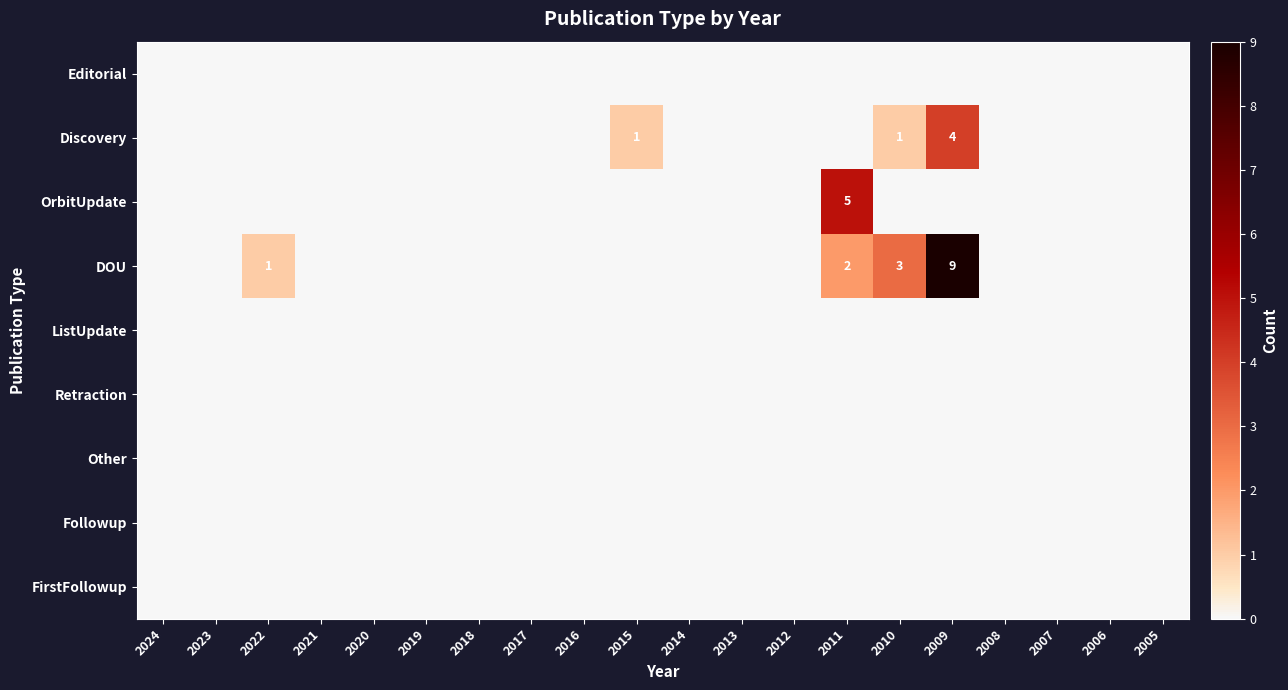

How many distinct data groups are displayed?

9